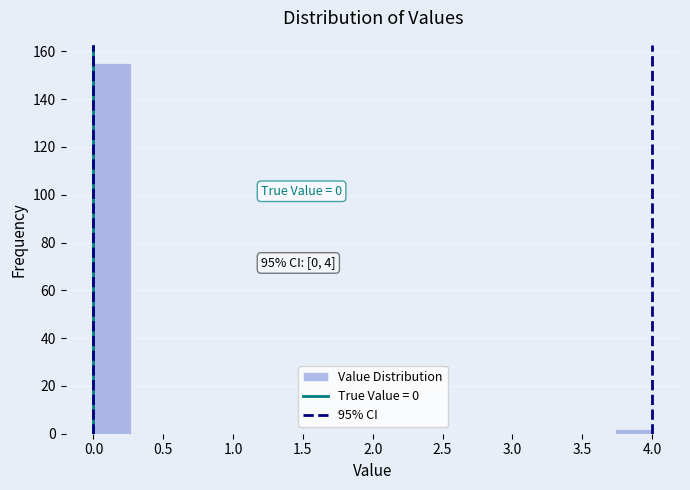

Which range on the x-axis has the tallest bar?

0.00 to 0.25